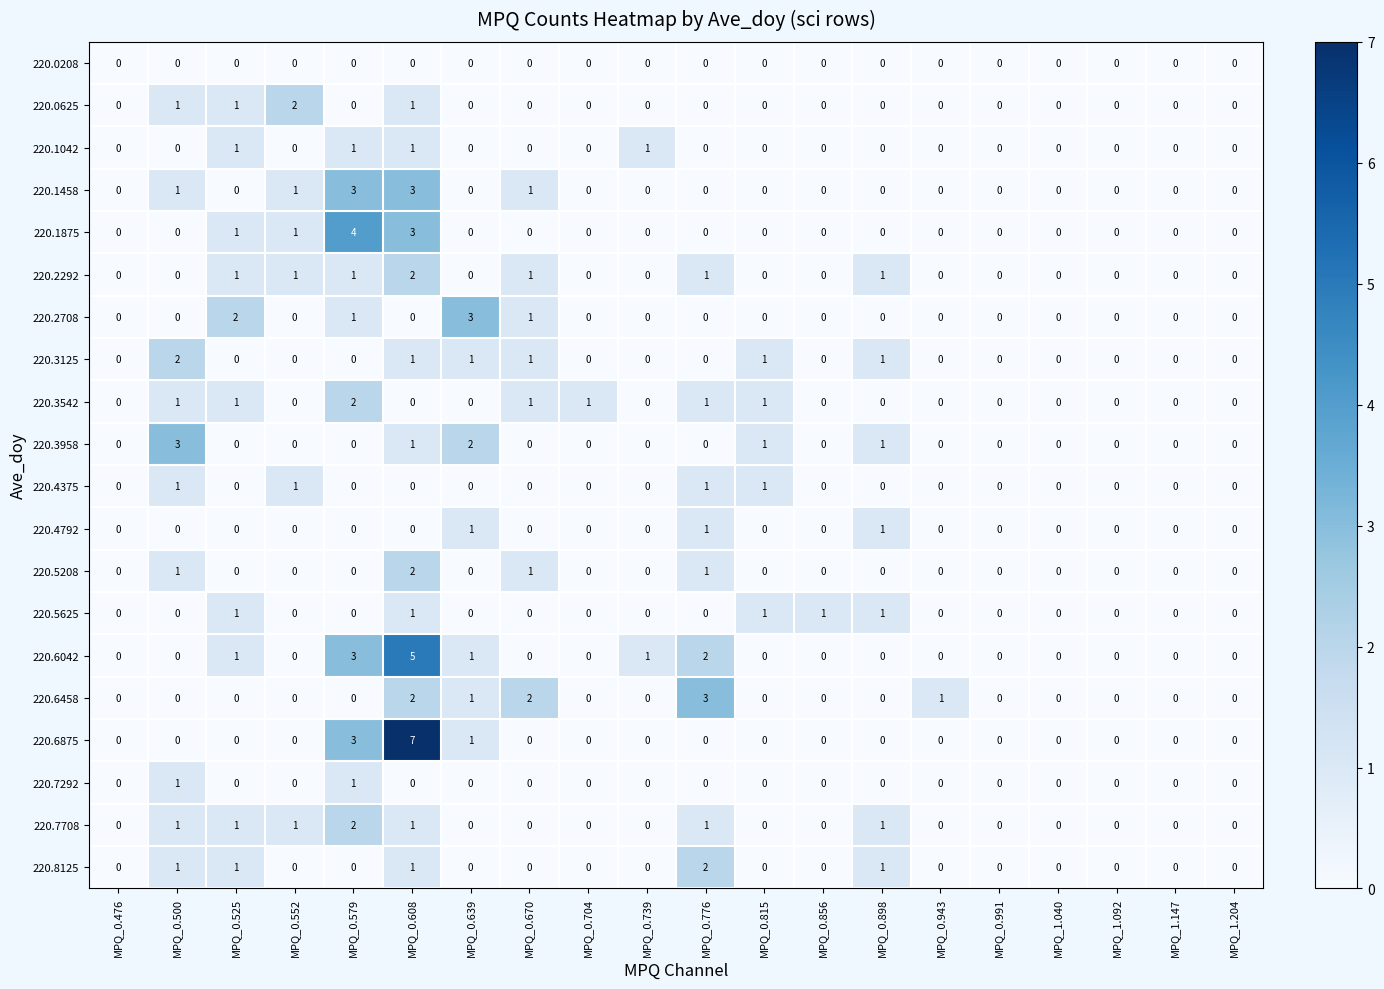

The value of 220.1042 at MPQ_0.500 is 0. True or false?

True